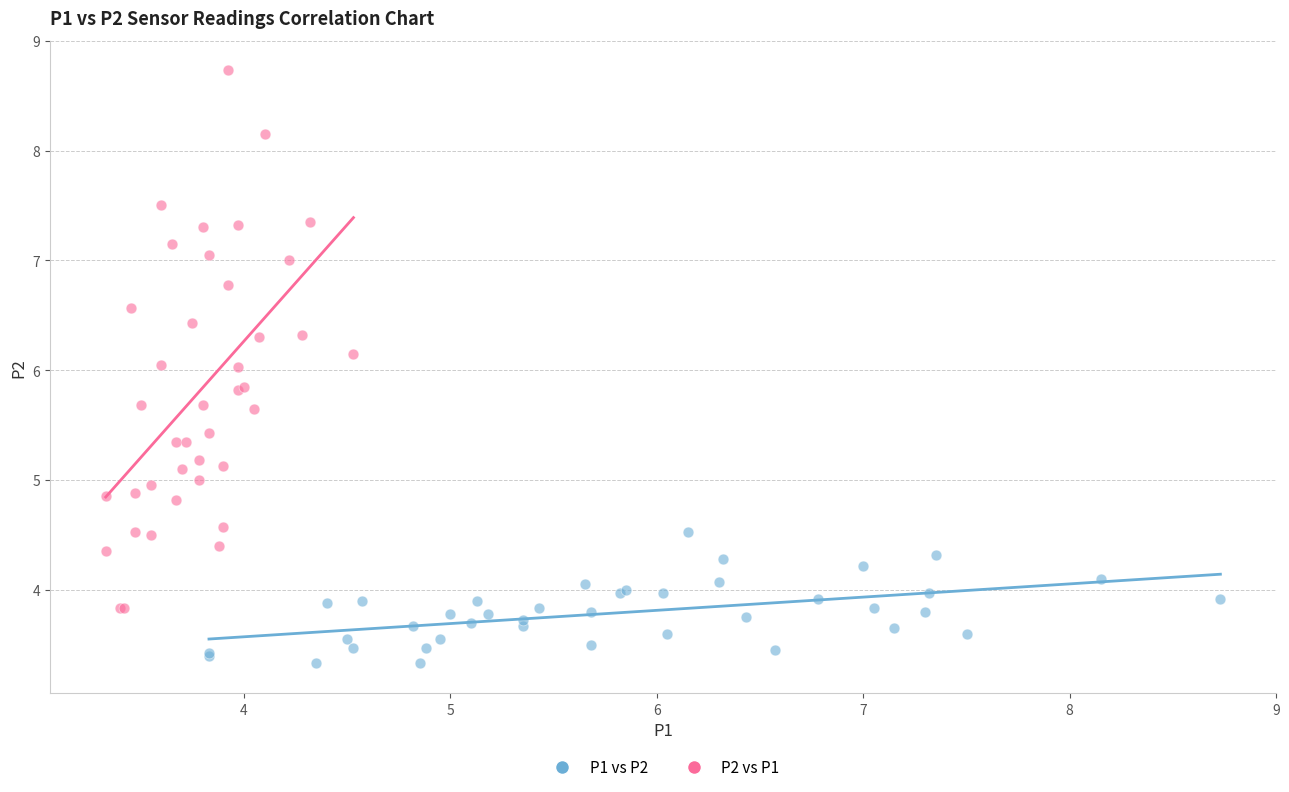

Which series has the largest Y range (max minus min)?

P2 vs P1